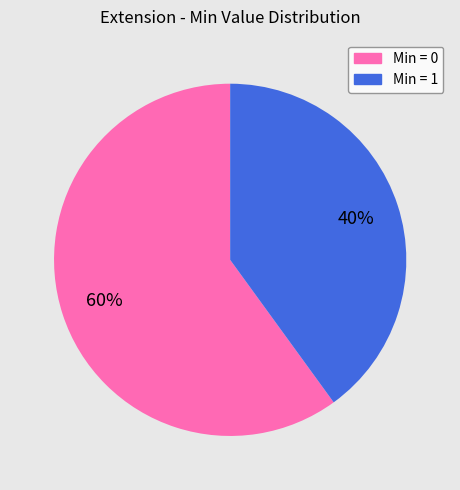

To the nearest percent, what is the average slice percentage?

50%